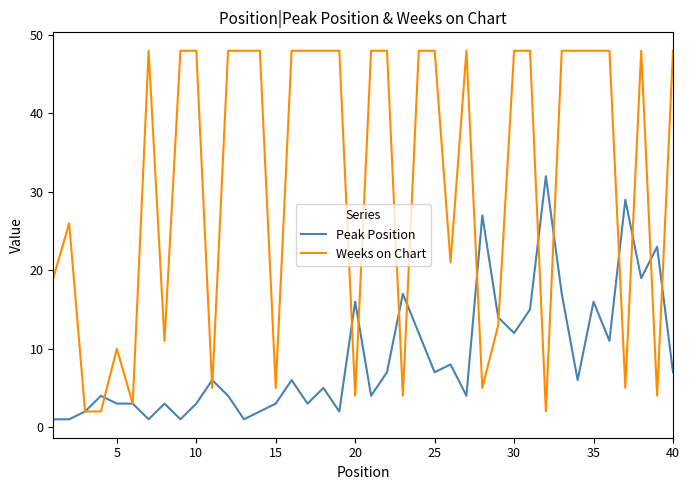

Is this an area chart (filled region under the line)?

No